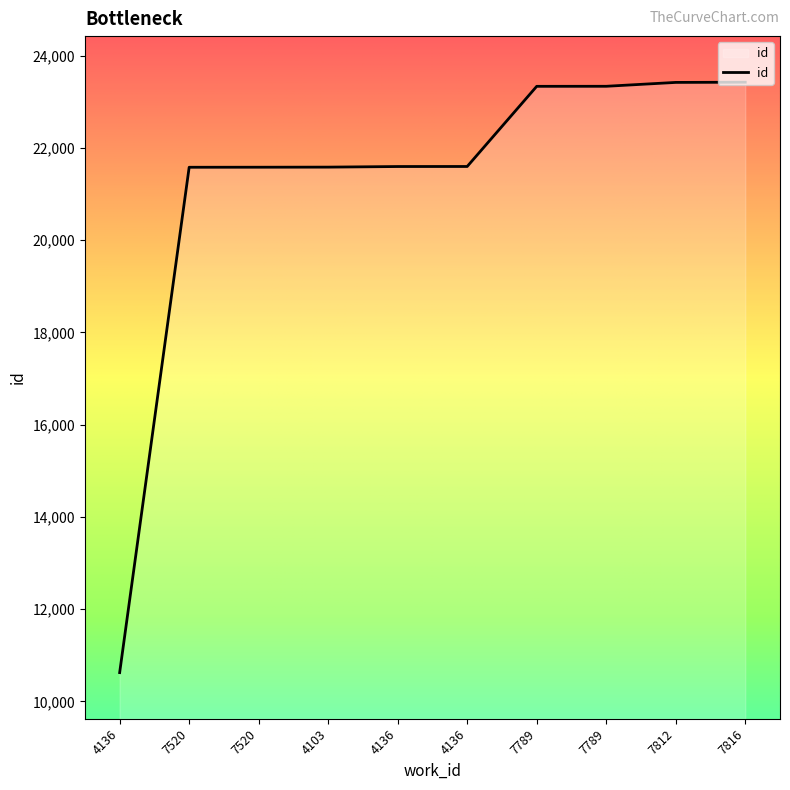

Rank the categories by value from lowest to highest.

4136, 7520, 7520, 4103, 4136, 4136, 7789, 7789, 7812, 7816